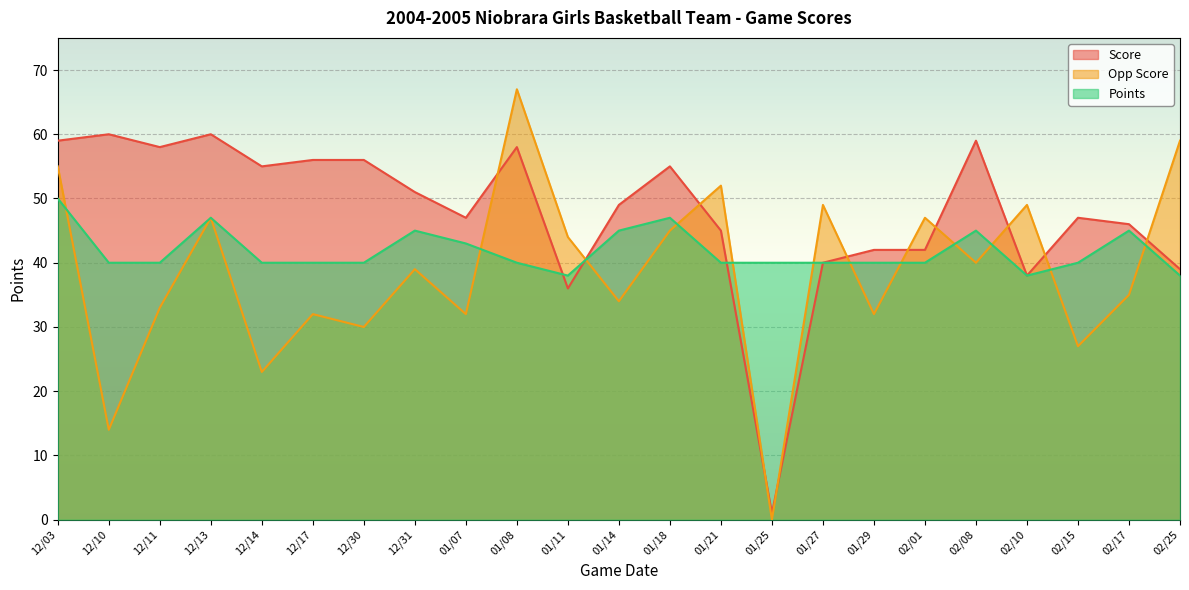

What is the difference between the Score values at 01/07 and 12/30?

9